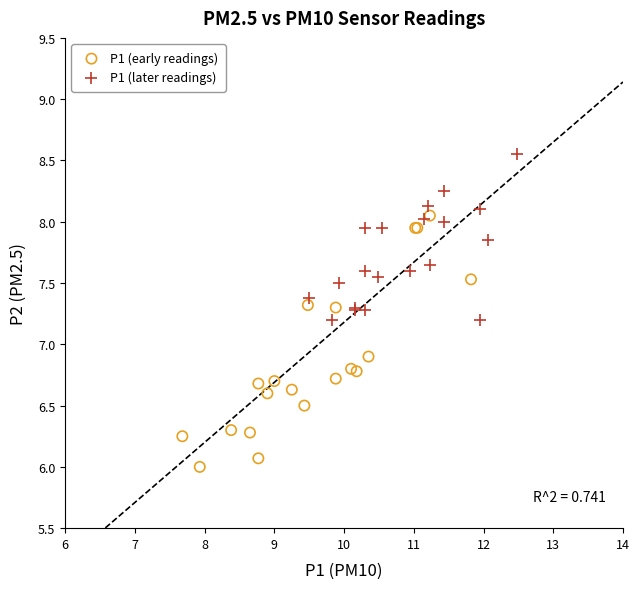

Which series contains the lowest Y value?

P1 (early readings)